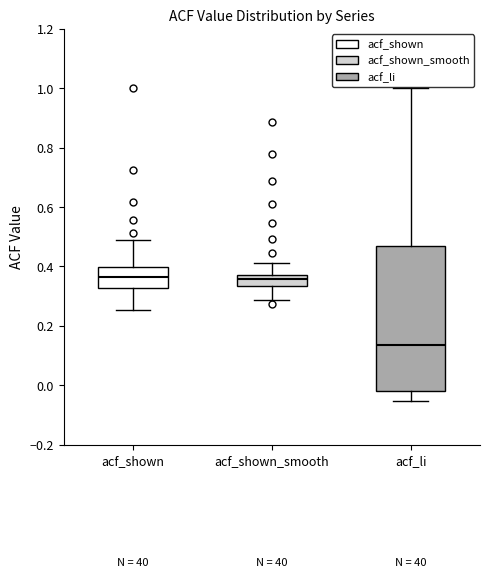

Where is the upper edge of the box for acf_shown on the y-axis? The values are not printed on the chart, so give them approximately, as read against the axis.

0.40